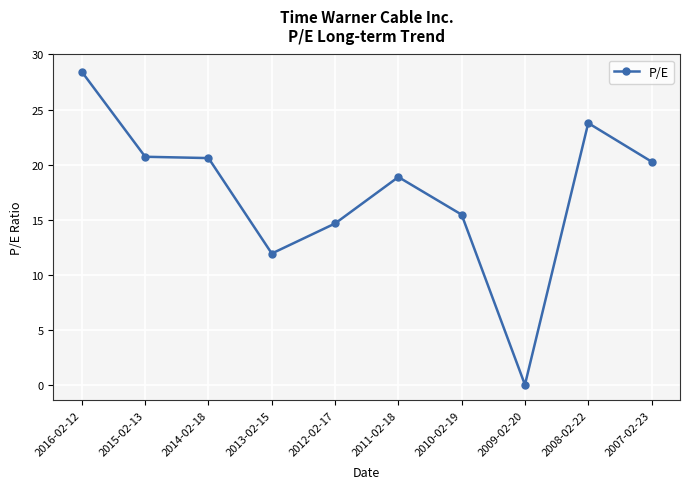

What is the value of the 2nd point from the left?

20.7